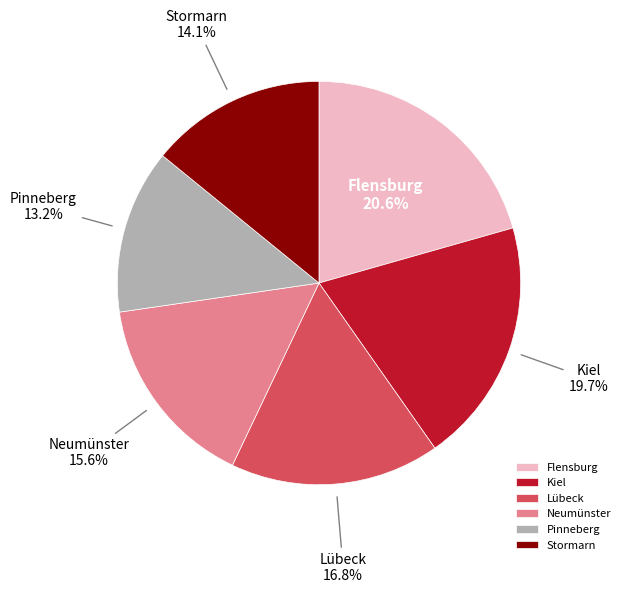

Which slice is the smallest?

Pinneberg